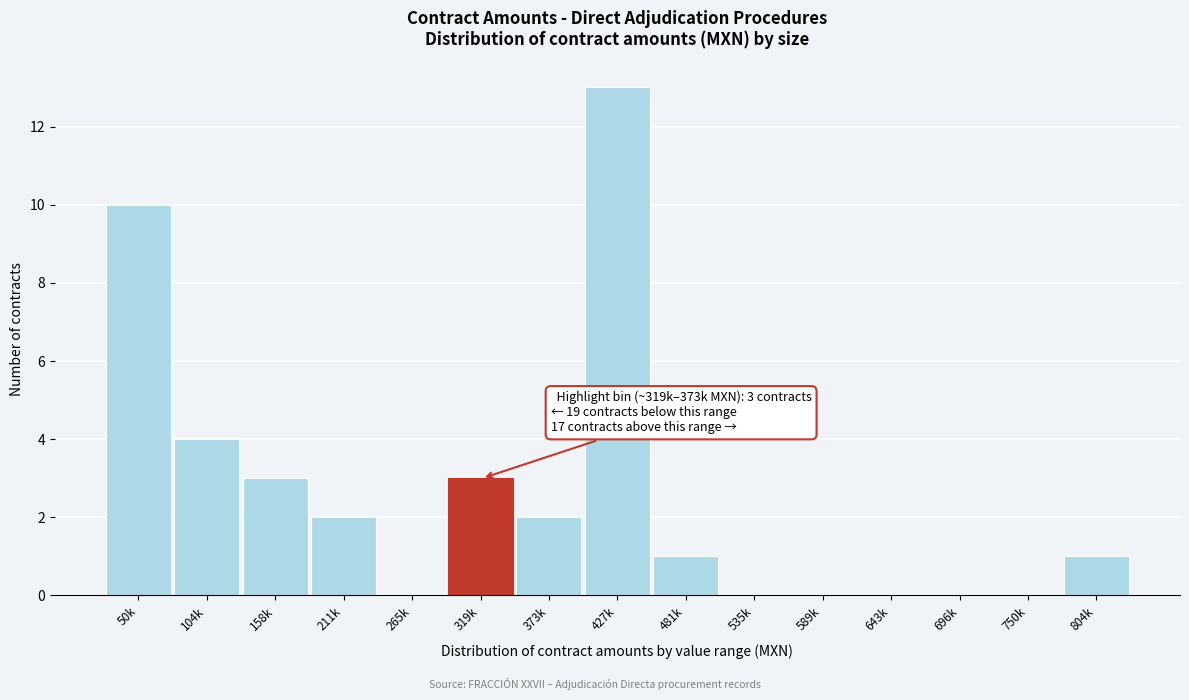

Reading left to right, what are all the values shown in this chart?

50k=10	104k=4	158k=3	211k=2	265k=0	319k=3	373k=2	427k=13	481k=1	535k=0	589k=0	643k=0	696k=0	750k=0	804k=1